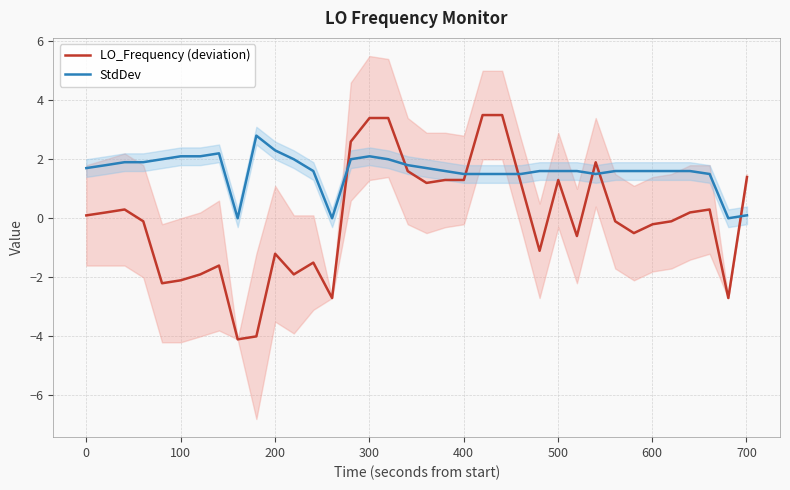

How many times do LO_Frequency (deviation) and StdDev cross each other?

7